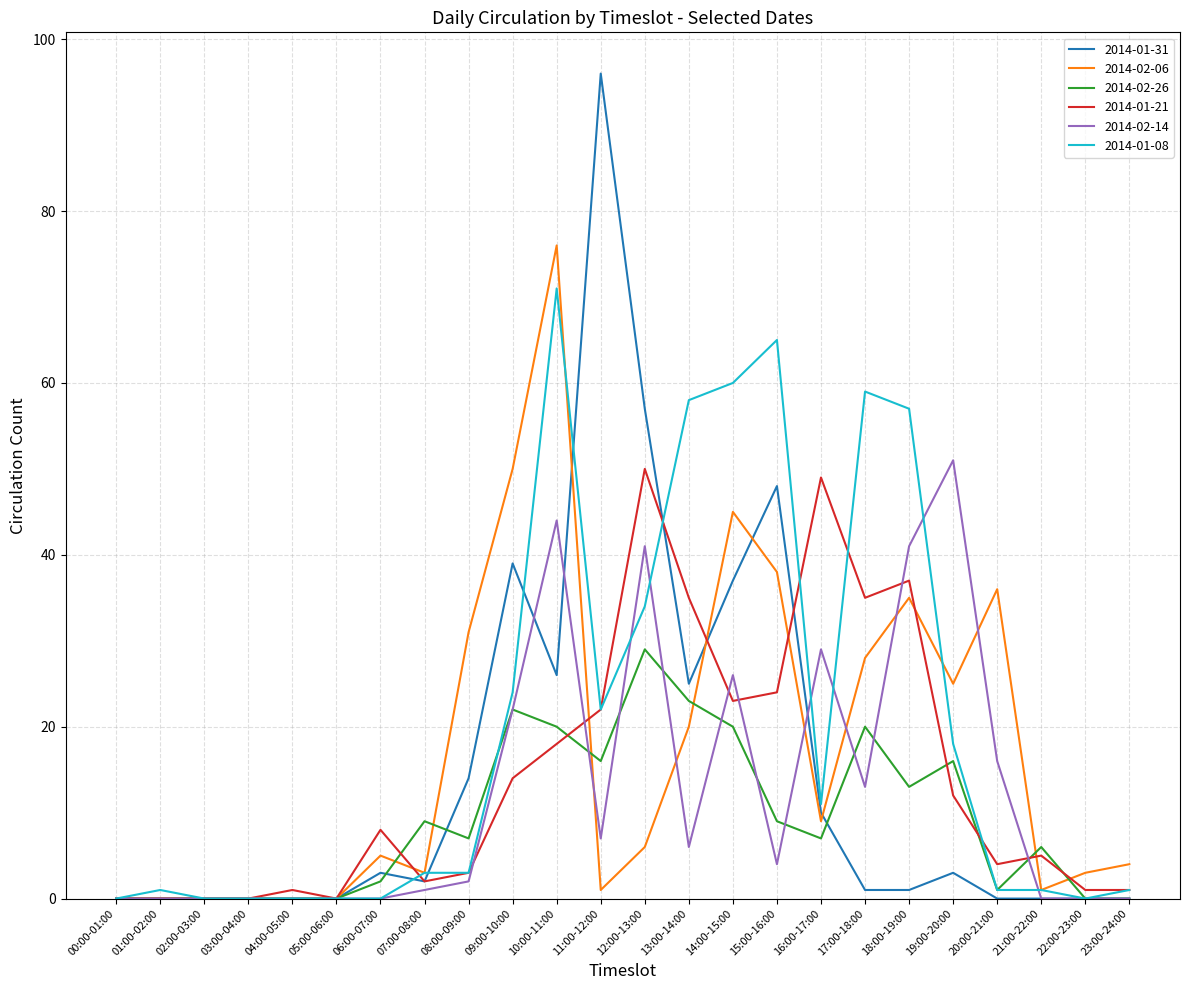

What is the greatest value displayed?

96